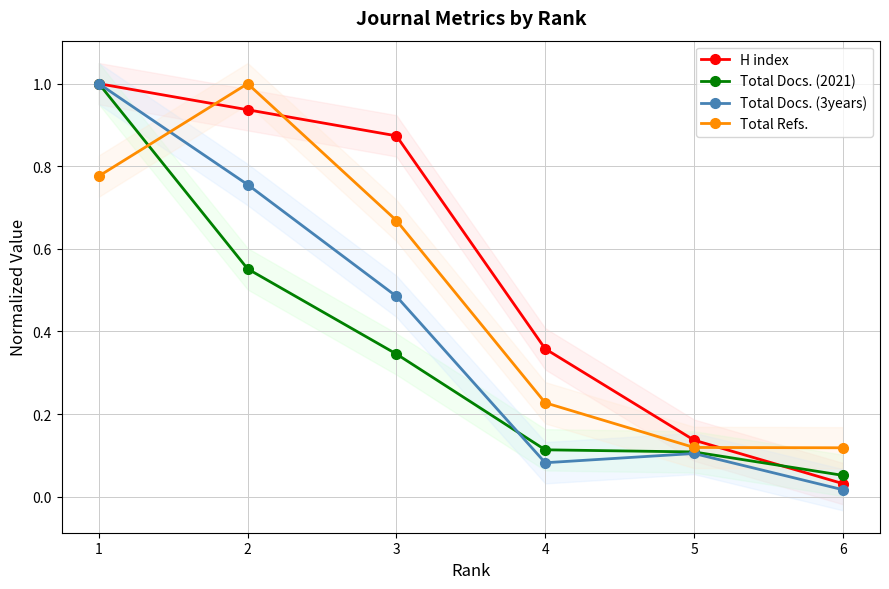

Where do Total Docs. (3years) and Total Refs. first cross each other?

1 and 2